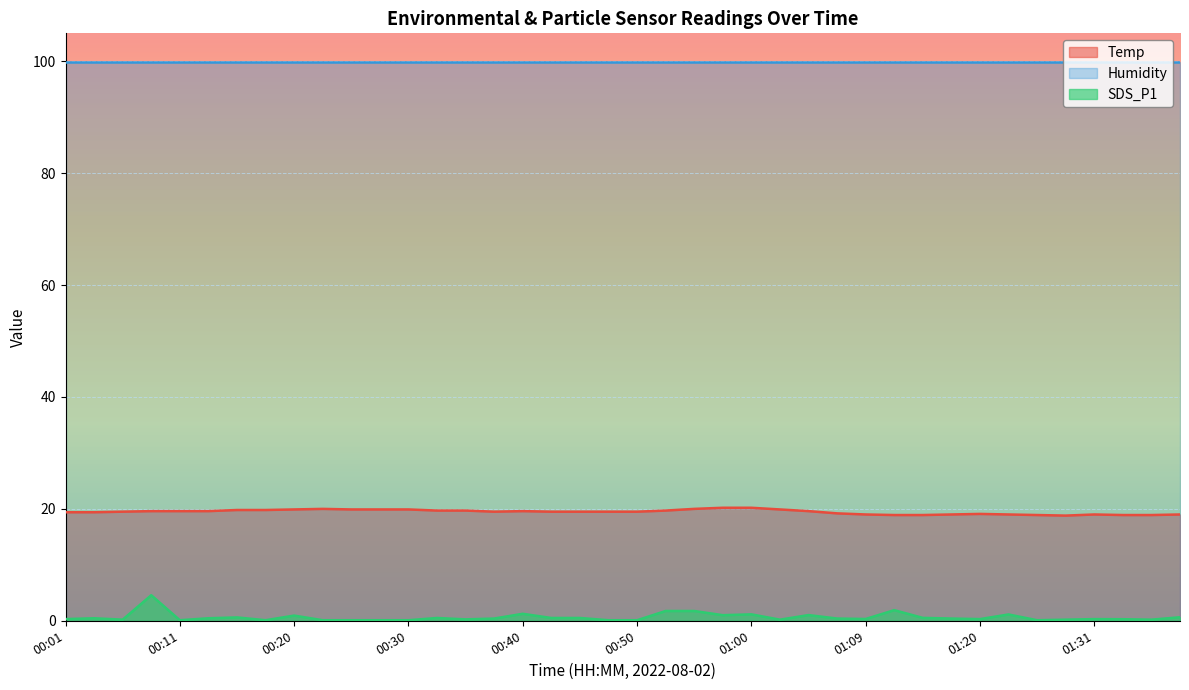

True or false: Temp has more than 0 interior local peaks.

True